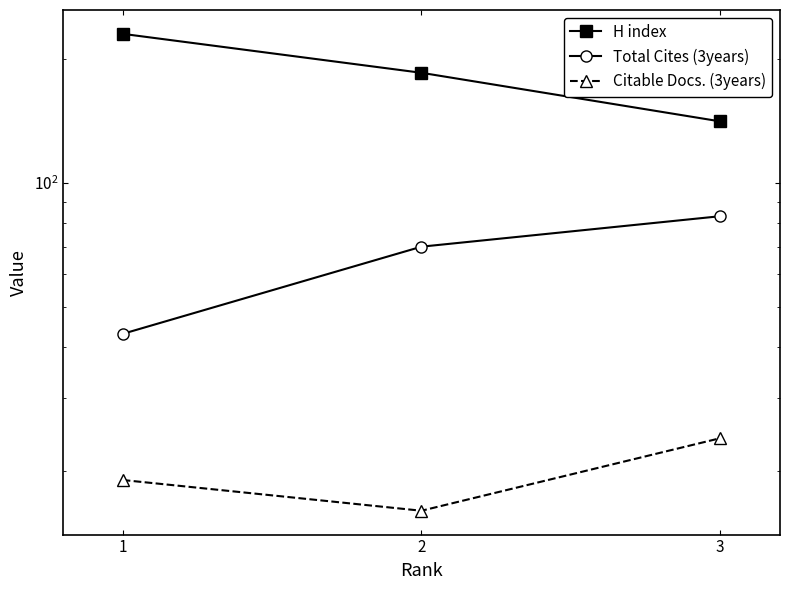

What is the difference between the highest and lowest values at 1?

211